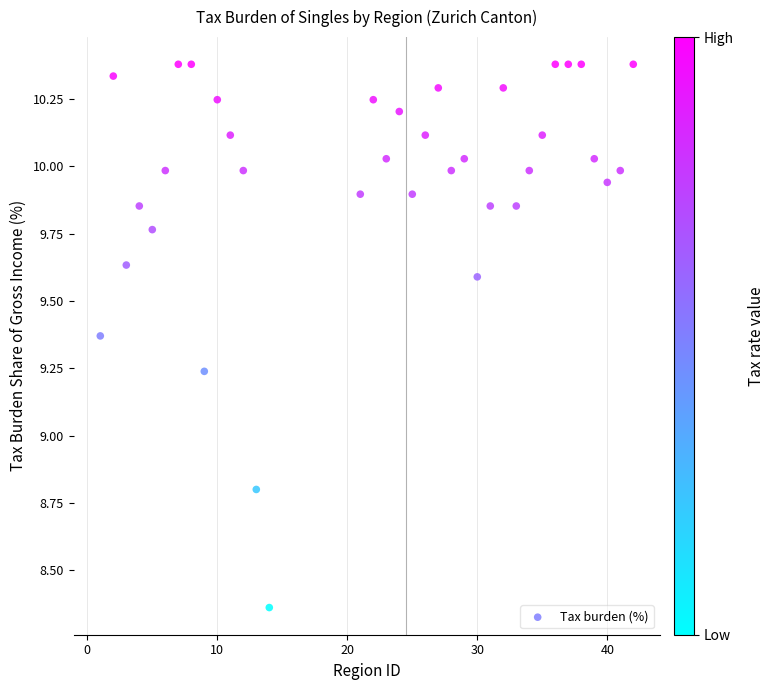

What Y value in the scatter plot is closest to 9?

8.8